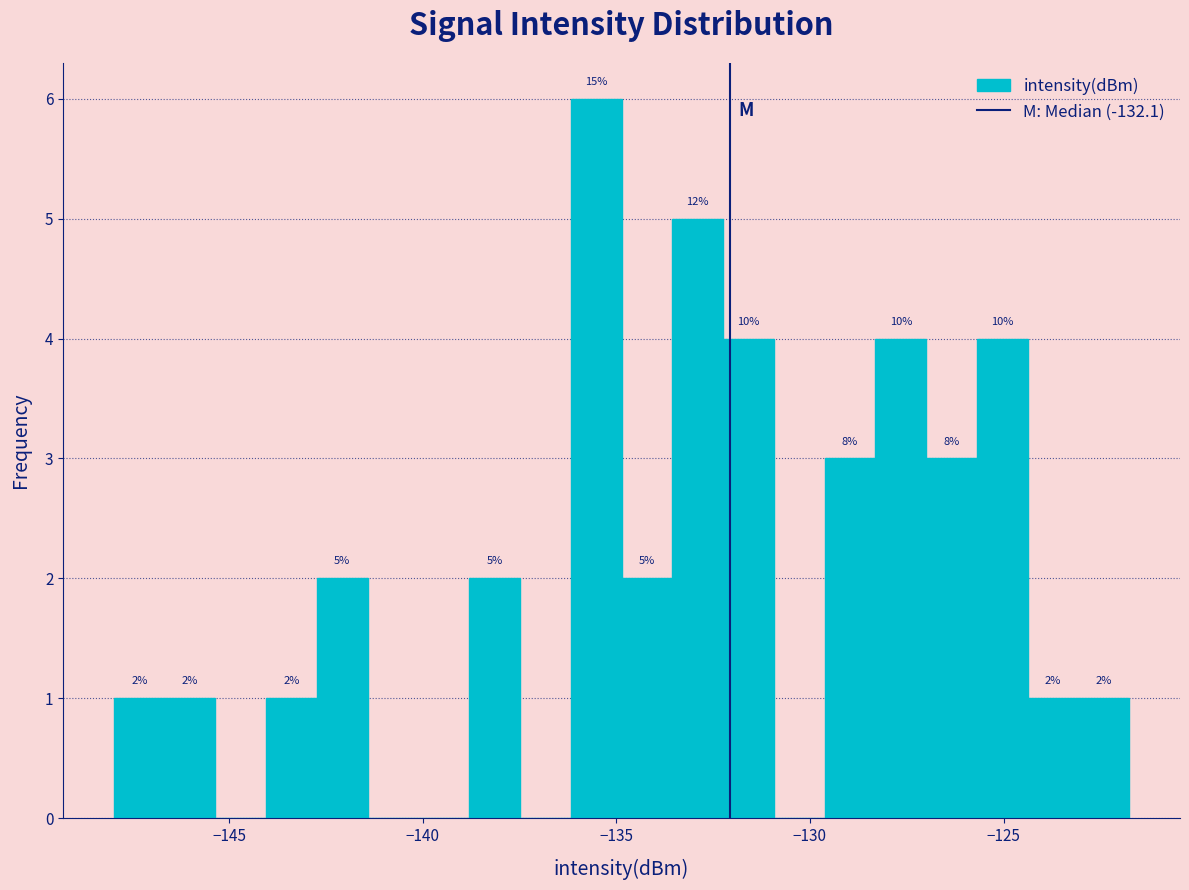

Around what value on the x-axis is the tallest bar? Give the approximate position of its centre, as read against the axis.

-135.5